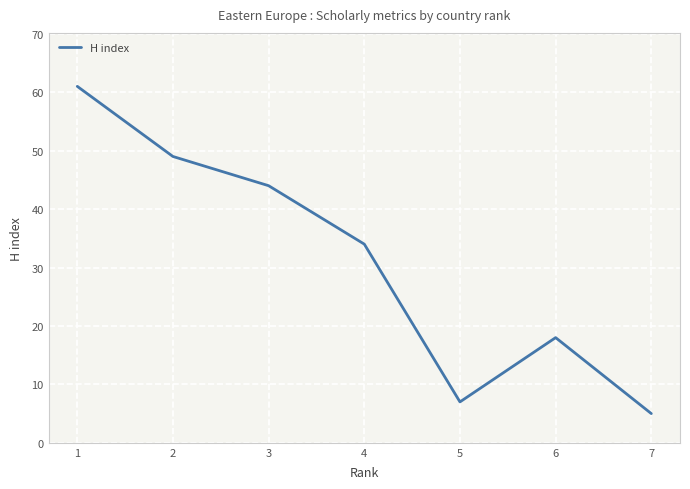

Which label corresponds to the largest value in the chart?

1